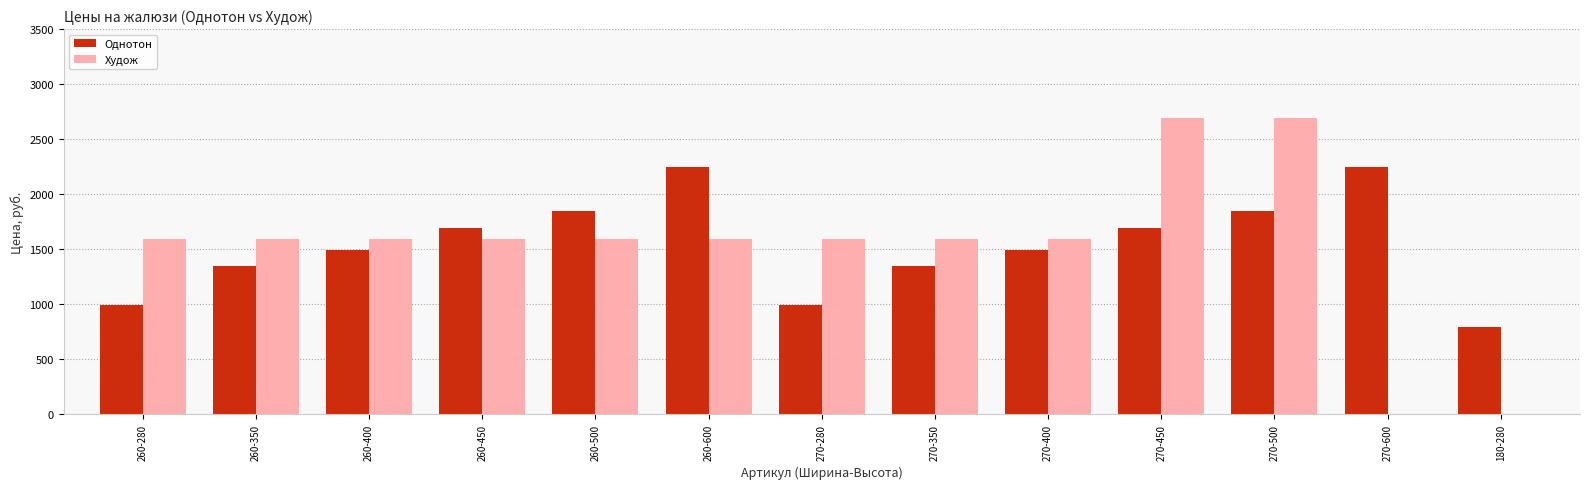

The Однотон series shows 2250 at 270-600. True or false?

True